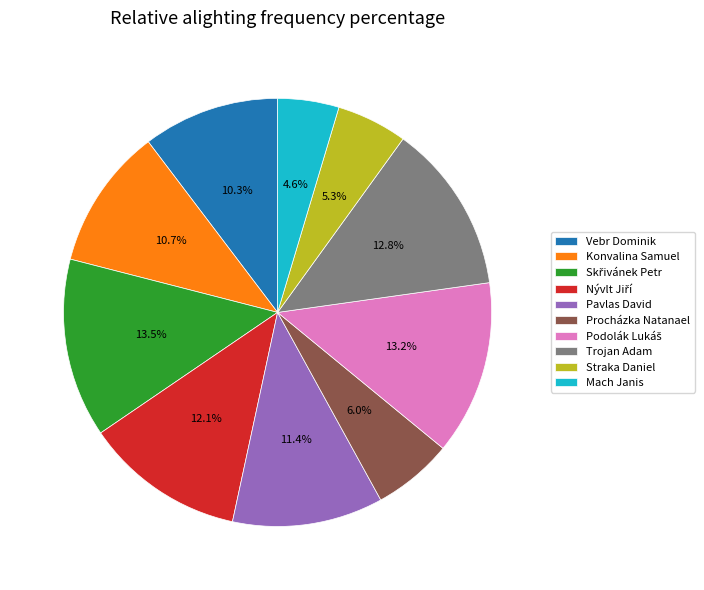

Which category has the smallest portion of the pie?

Mach Janis